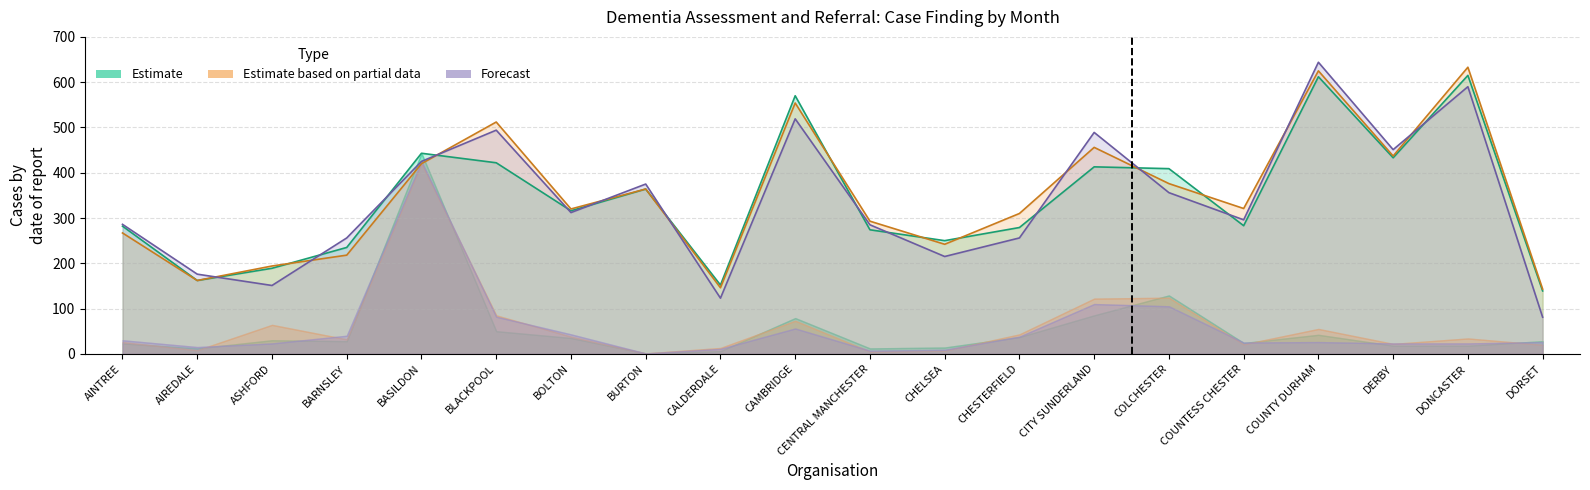

In Jul_case_finding, how many points are lower than both neighbors (excluding endpoints)?

6